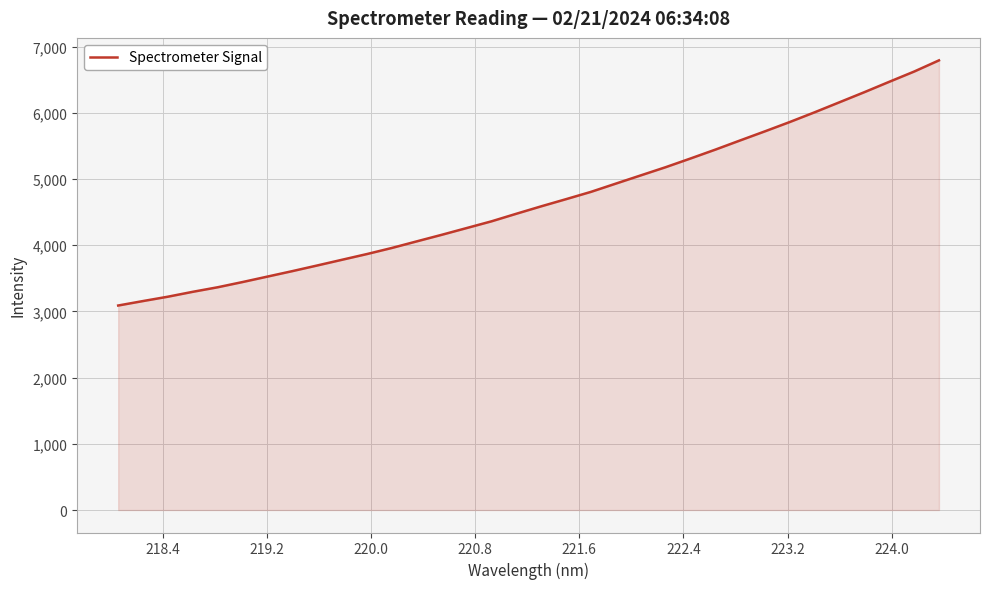

What is the maximum value shown in the chart?

6791.7